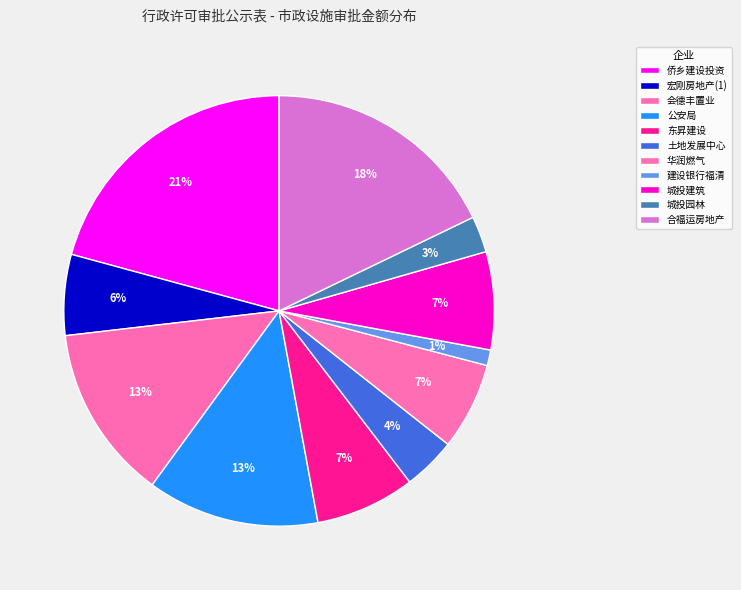

How many slices are in this pie chart?

11